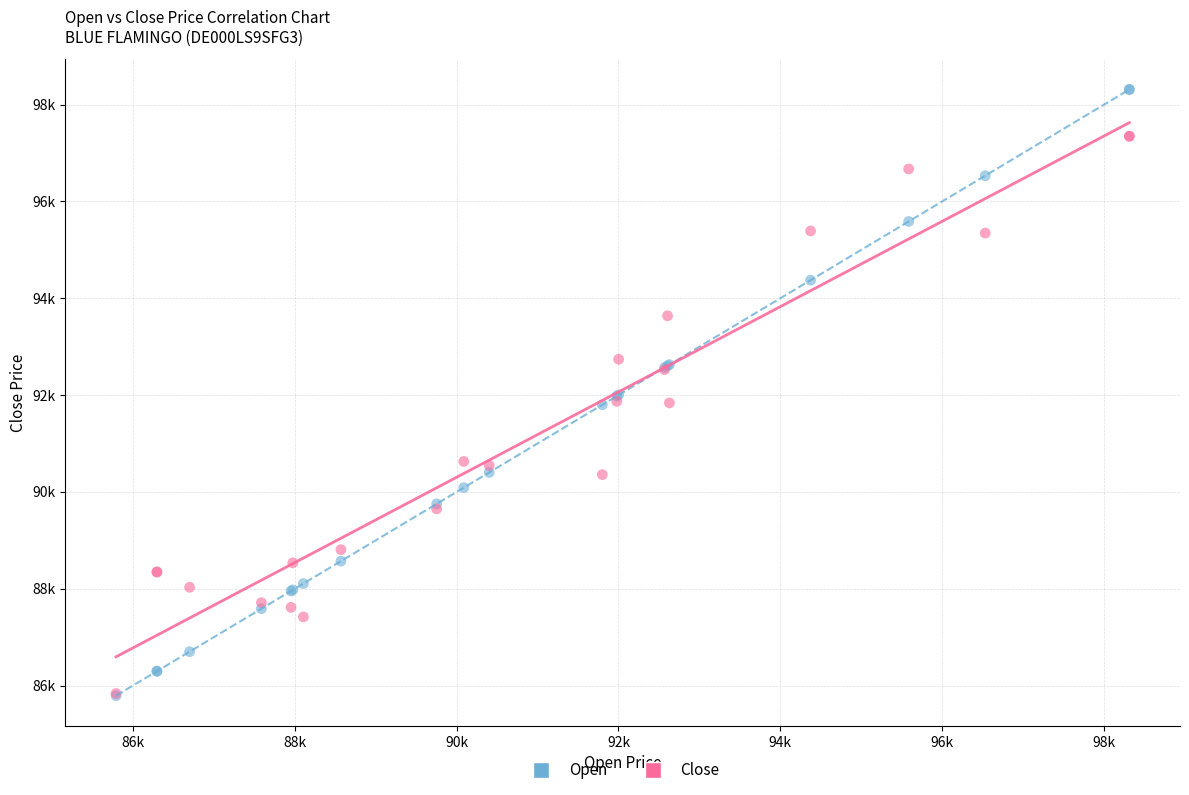

What are all the series names shown in the legend?

Open, Close